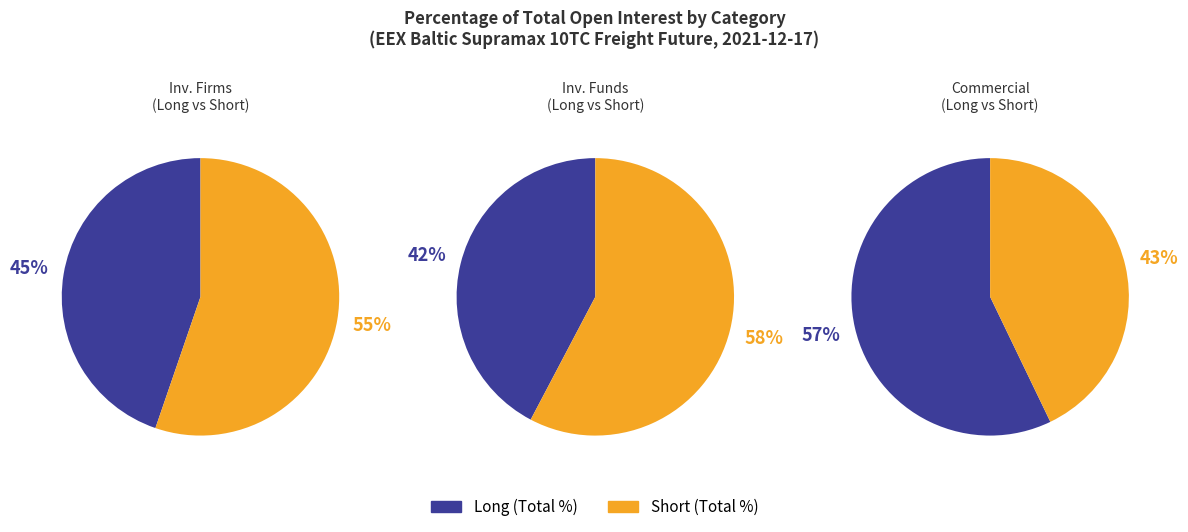

At Investment Funds, list the series in order from smallest to largest.

Long, Short